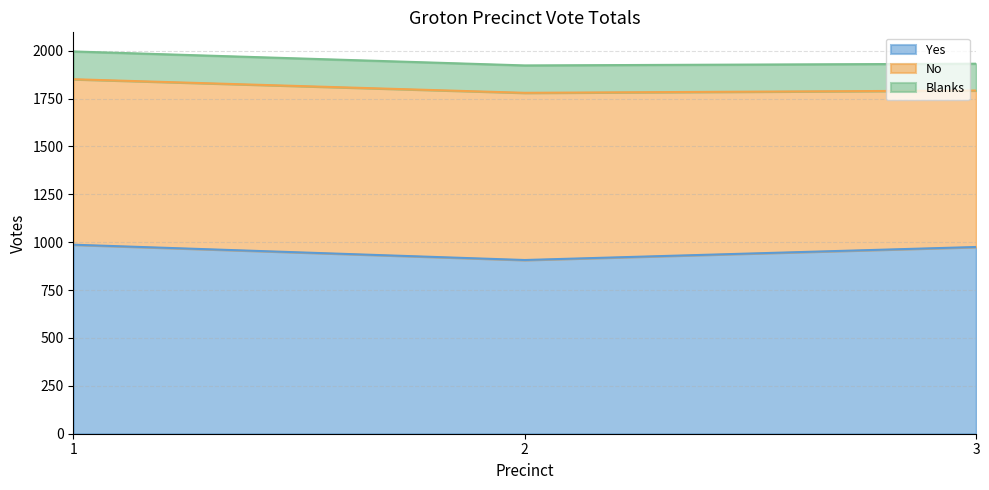

What are all the series names shown in the legend?

Yes, No, Blanks